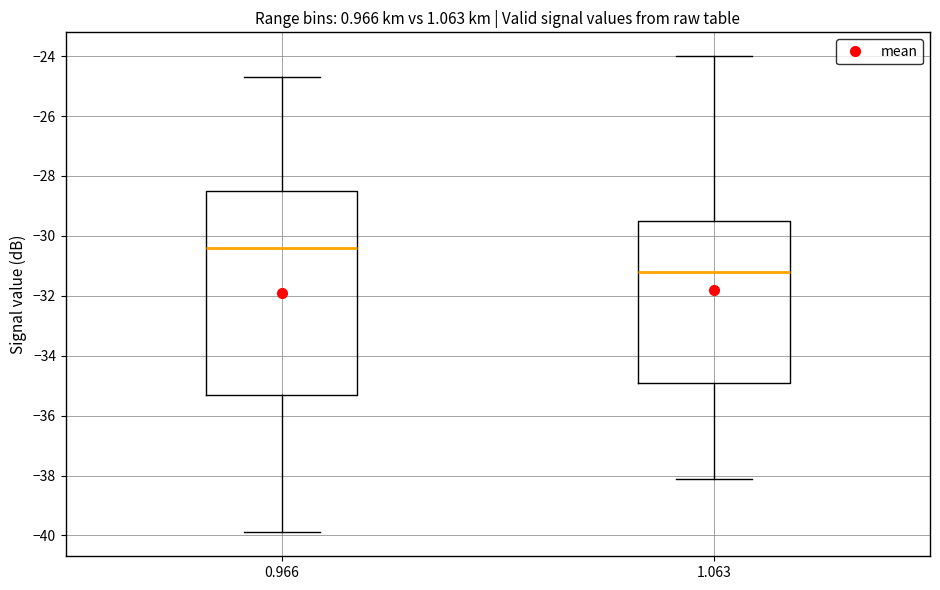

Reading left to right, transcribe this box plot: for each box, give where its median line is, the range the box spans, and where its two whiskers end, as read against the y-axis. The values are not printed on the chart, so give them approximately, as read against the axis.

0.966: median -30.4, box -35.2 to -28.4, whiskers -39.8 to -24.6
1.063: median -31.2, box -34.8 to -29.4, whiskers -38.0 to -24.0